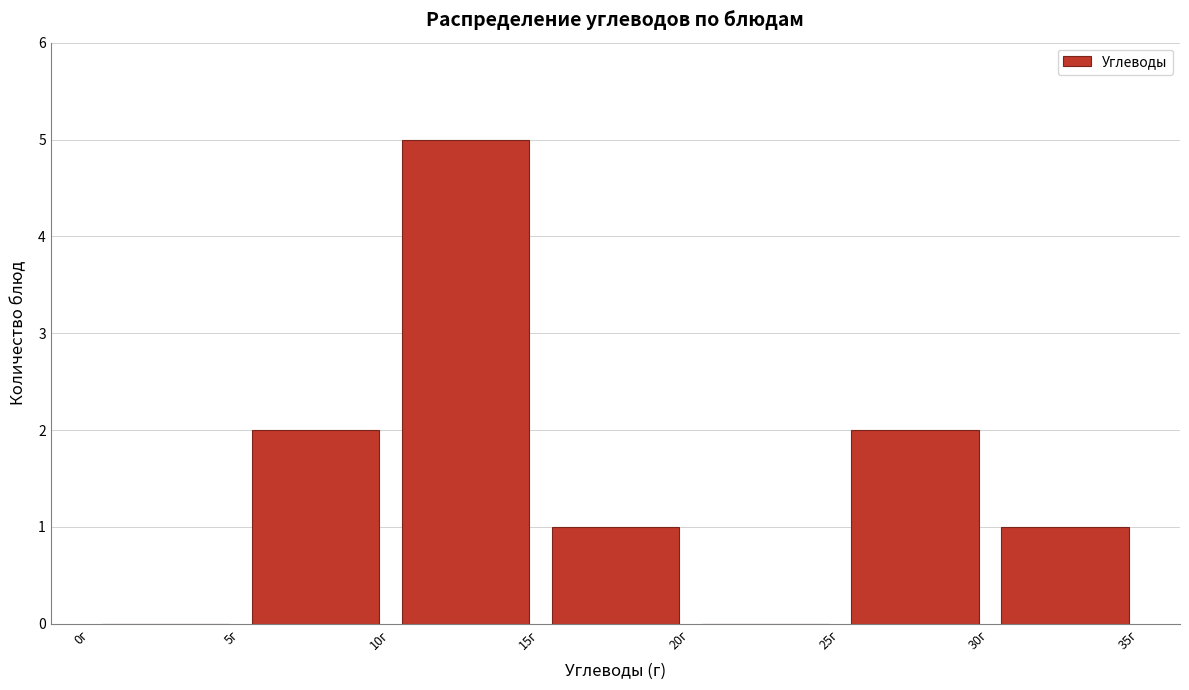

Over which range of the x-axis is the bar tallest?

10 to 15